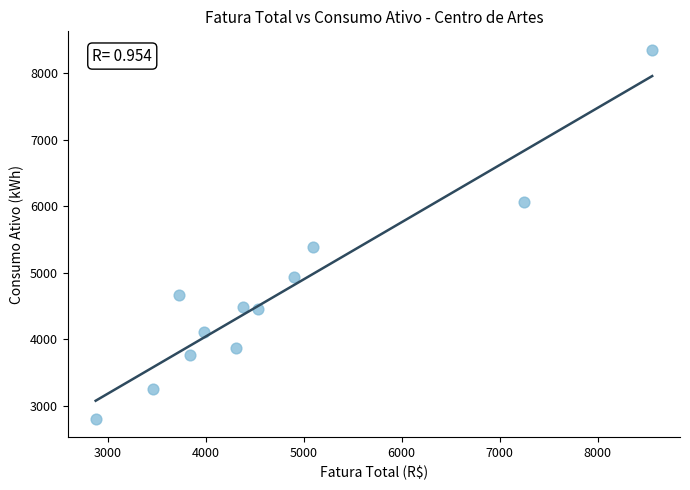

What Y value in the scatter plot is closest to 5580?

5389